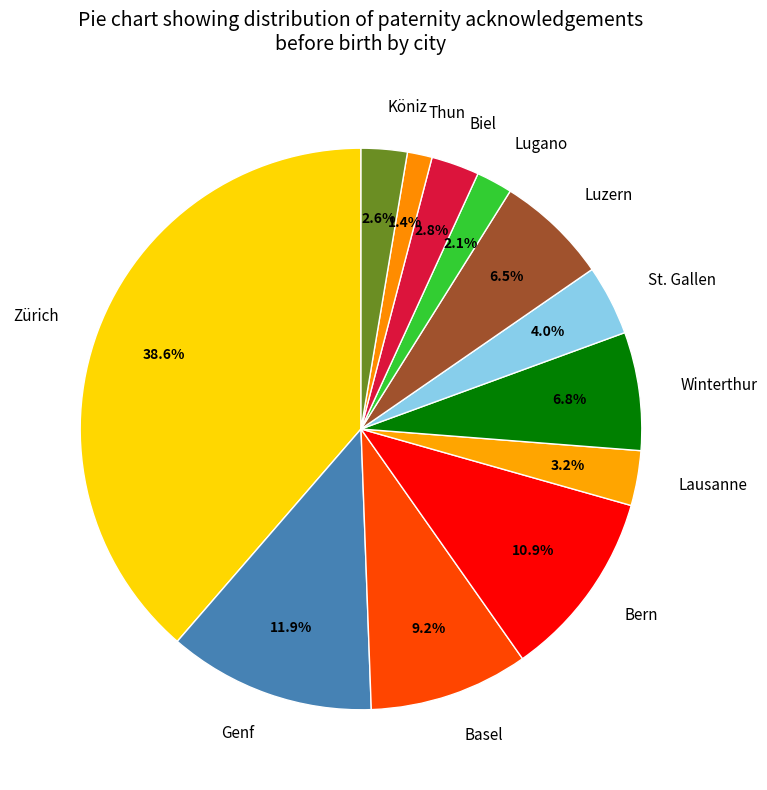

Which slice is the smallest?

Thun